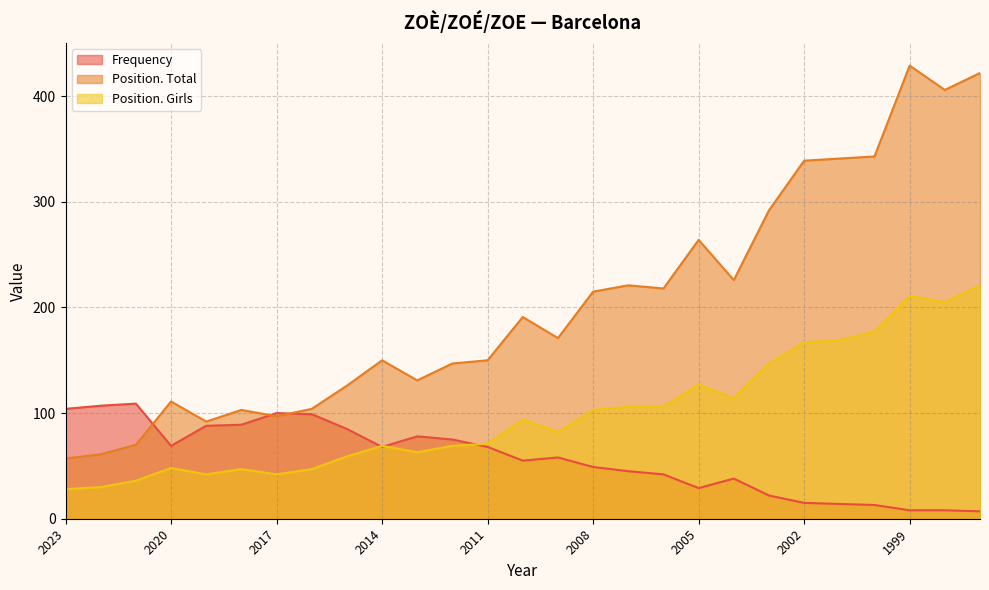

What is the value of the Frequency point at the 5th from the left?

88